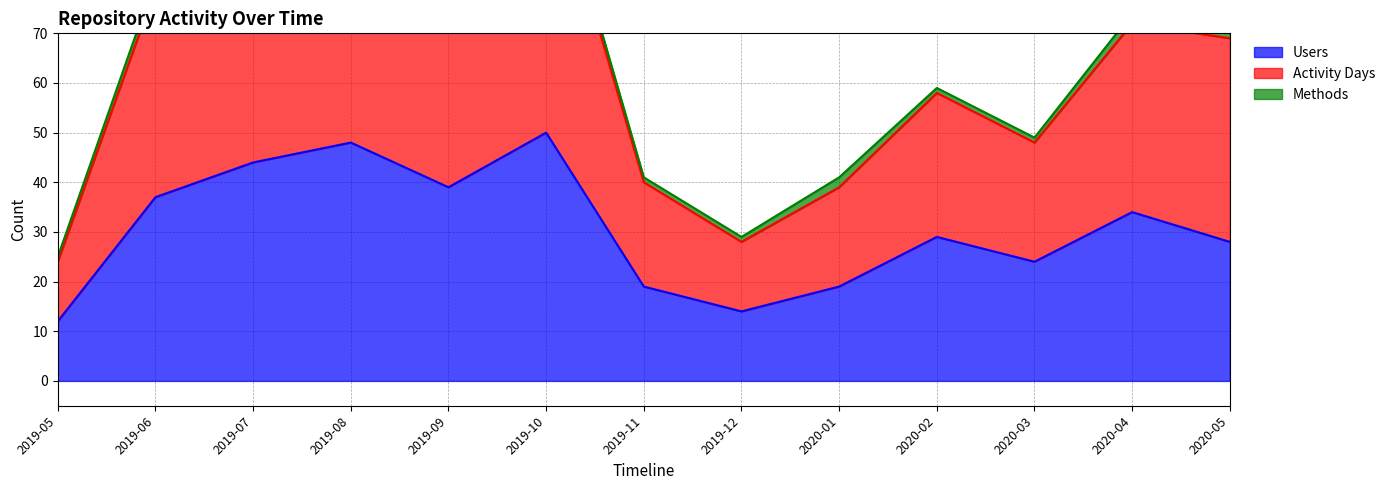

The Users series shows 12 at 2019-05. True or false?

True